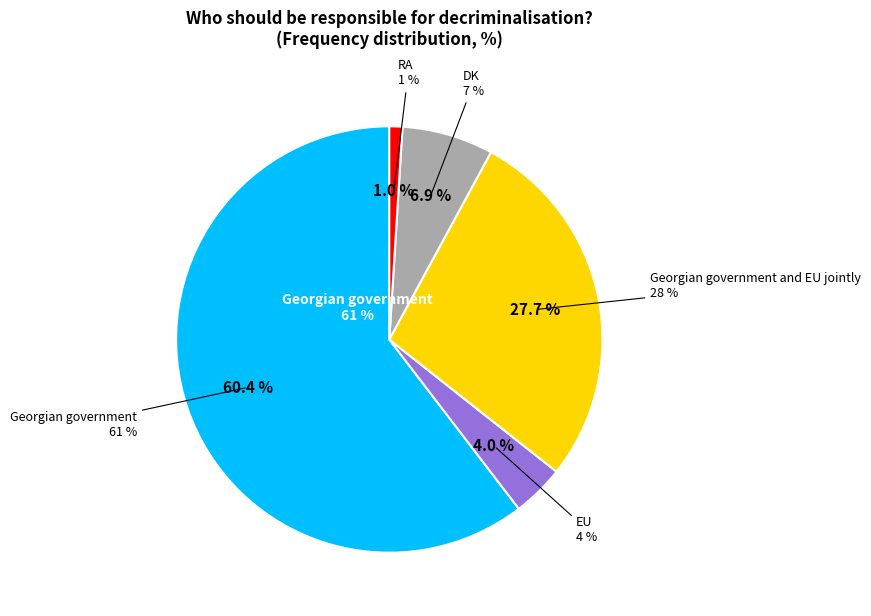

Count the number of slices in the pie.

5